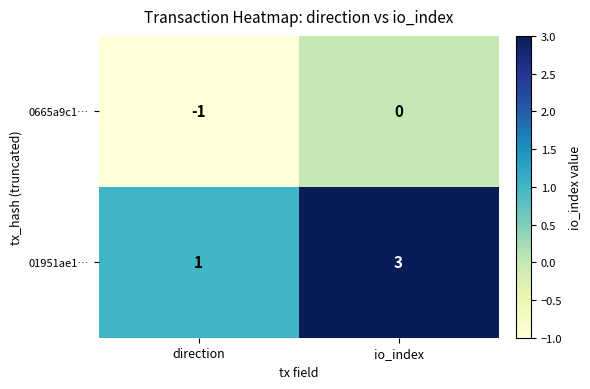

What is the maximum value for 01951ae1…?

3